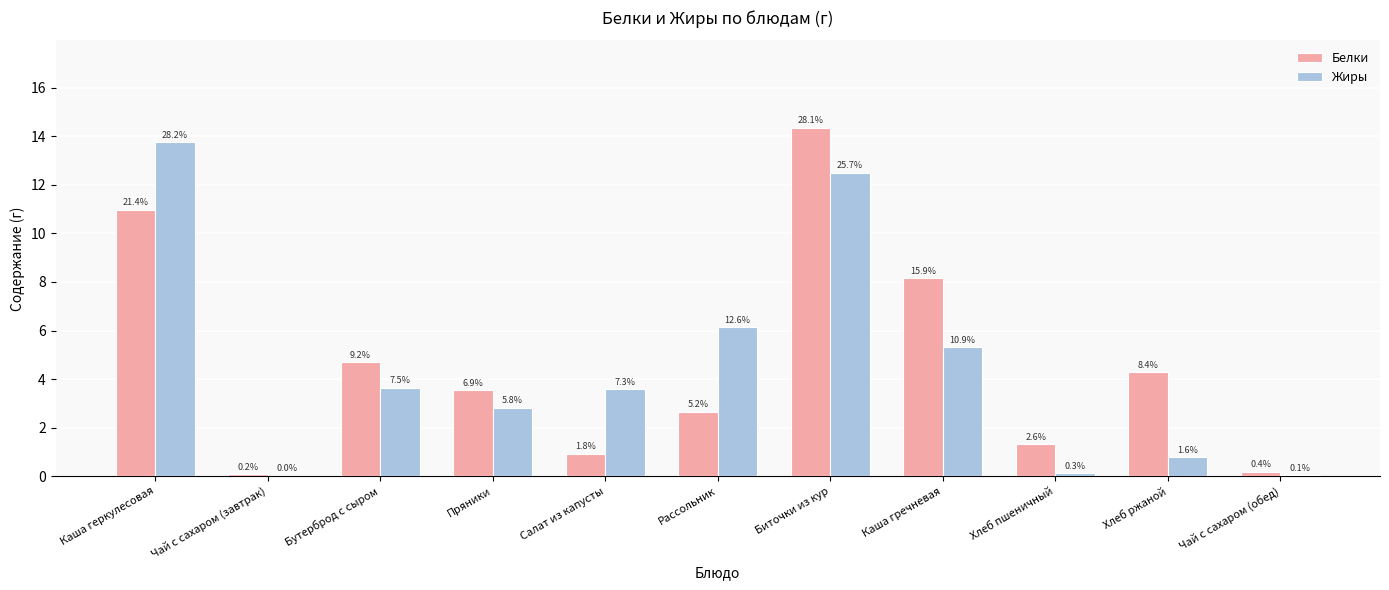

What position from the left is Хлеб пшеничный?

9